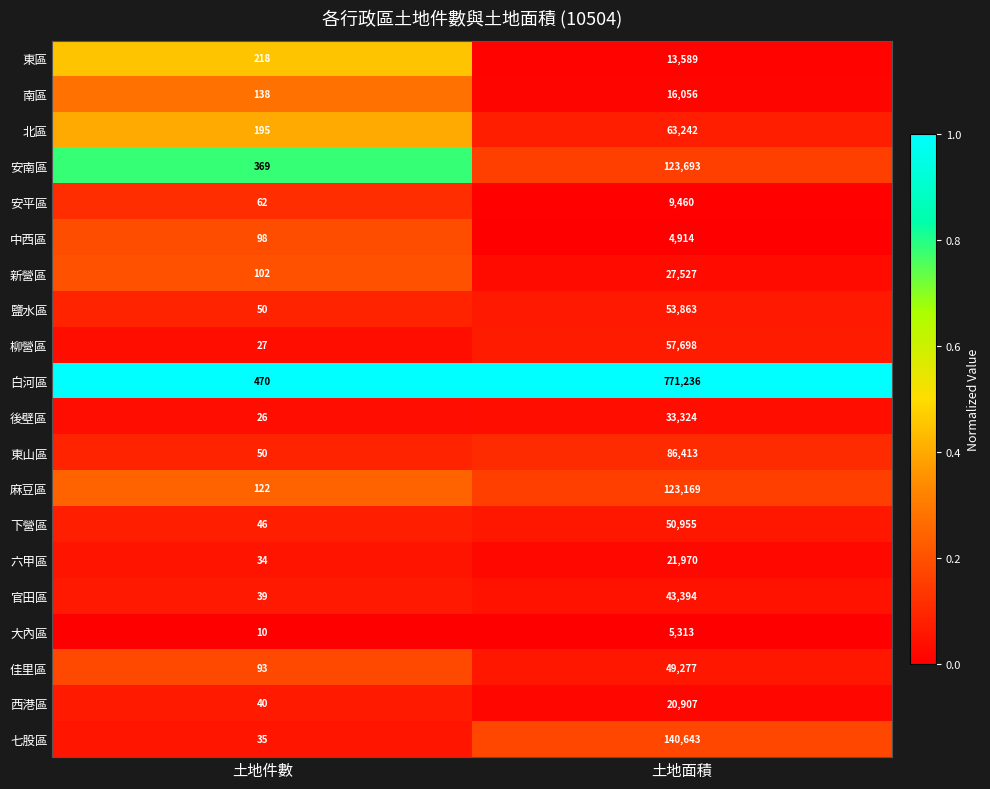

List the series in order of their peak value, lowest first.

中西區, 大內區, 安平區, 東區, 南區, 西港區, 六甲區, 新營區, 後壁區, 官田區, 佳里區, 下營區, 鹽水區, 柳營區, 北區, 東山區, 麻豆區, 安南區, 七股區, 白河區